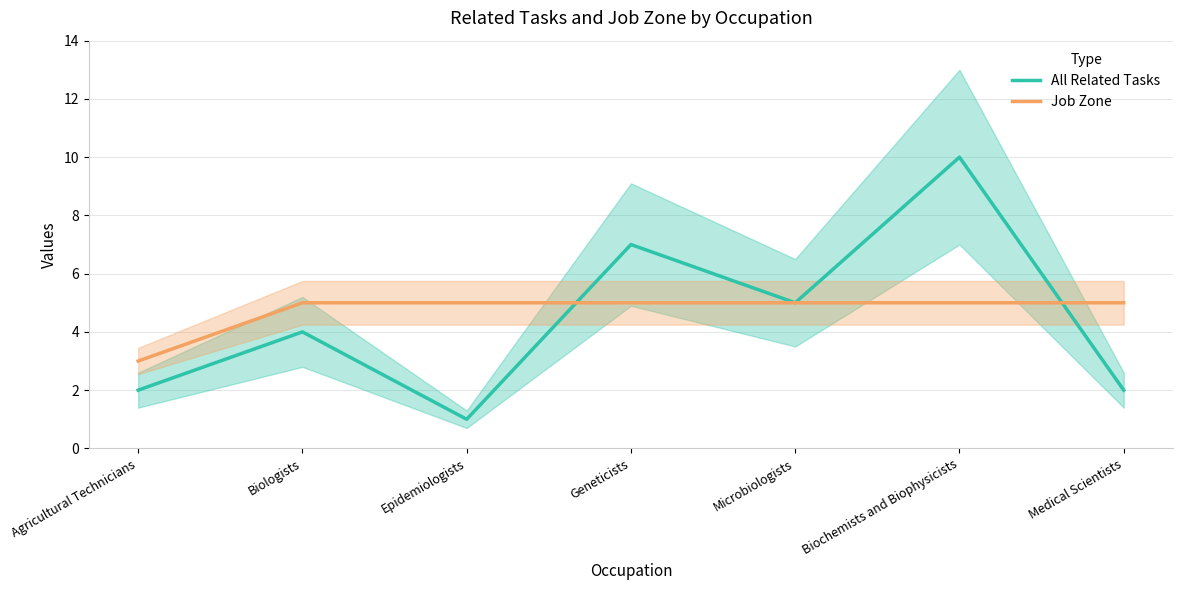

List the series in order of their overall mean, highest first.

Job Zone, All Related Tasks